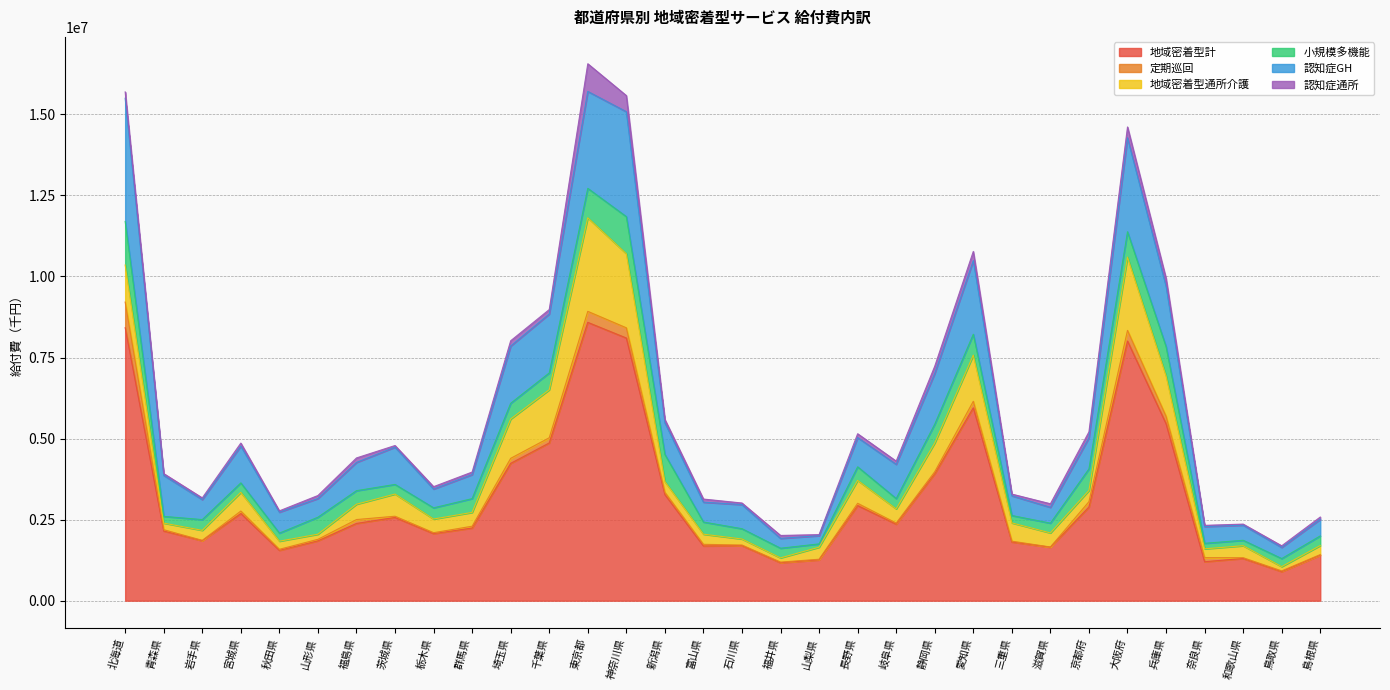

What is the approximate value of 認知症通所 at 秋田県?

41037.0